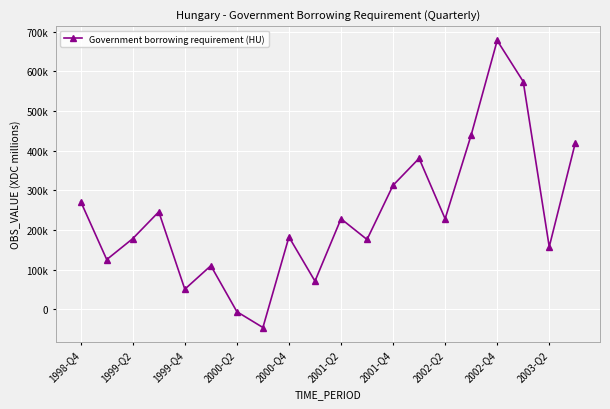

Where does the data first go above 228086?

1998-Q4